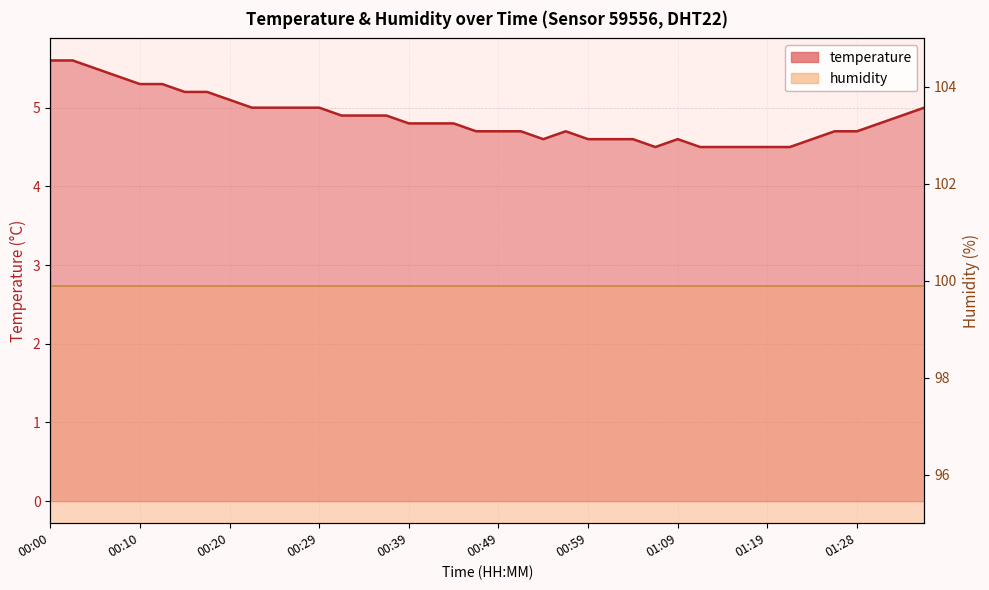

What is the minimum value shown in the chart?

4.5